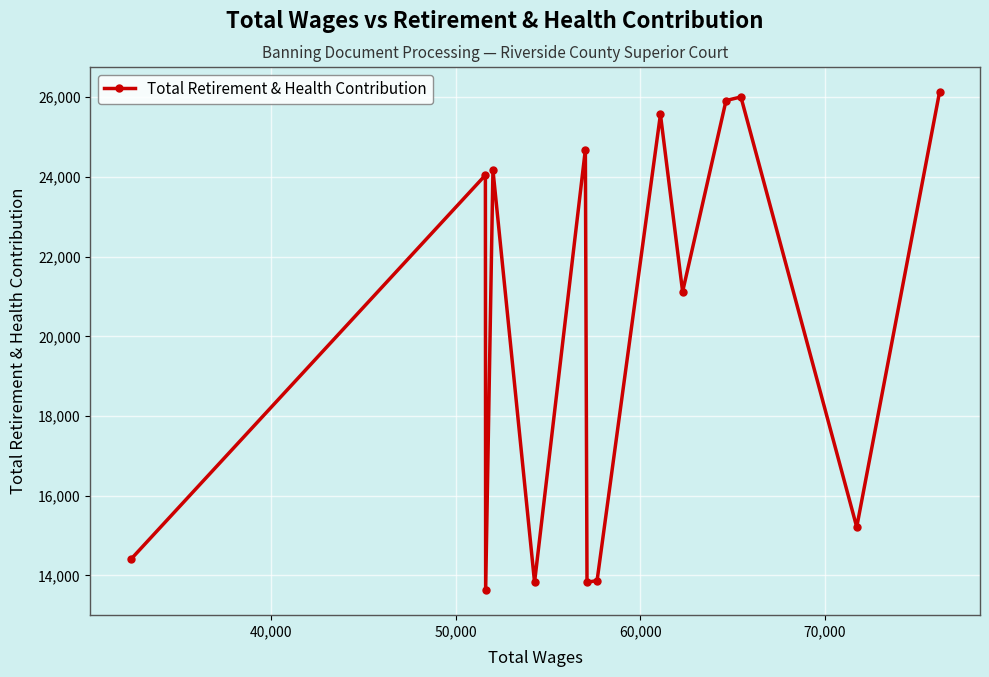

What is the difference between the second highest and minimum values?

12377